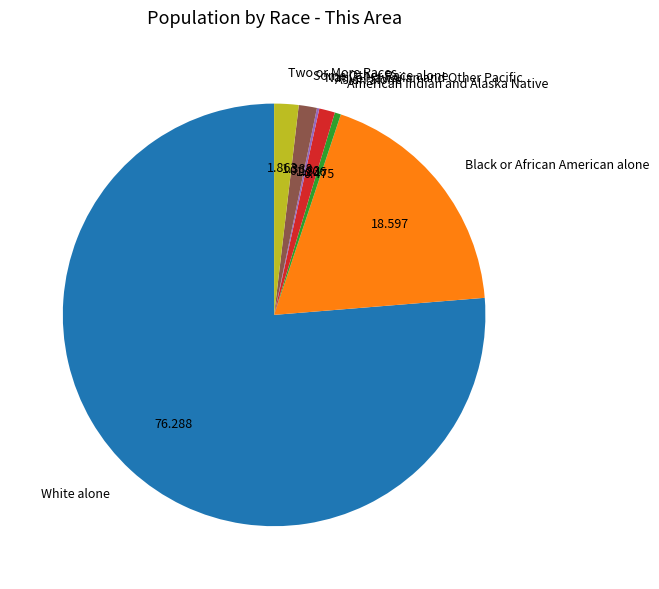

Which has a higher value, American Indian and Alaska Native or Two or More Races?

Two or More Races